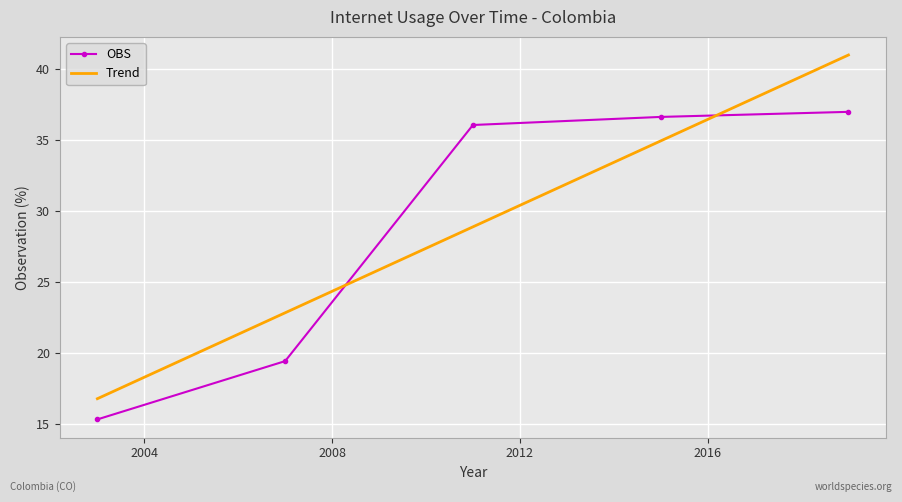

Which category has the lowest value across all series?

2003